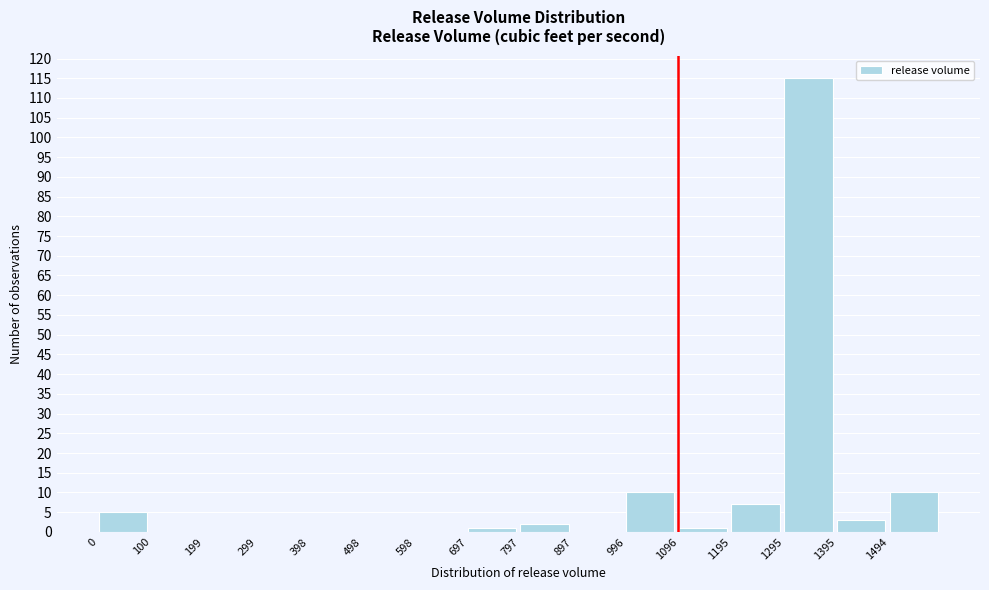

Over which range of the x-axis is the bar tallest?

1300 to 1390